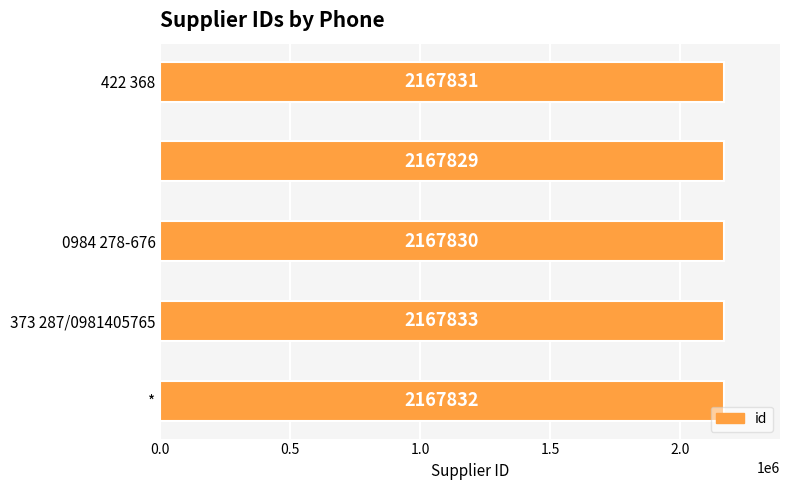

Count the values in the range 2167830 to 2167832.

3